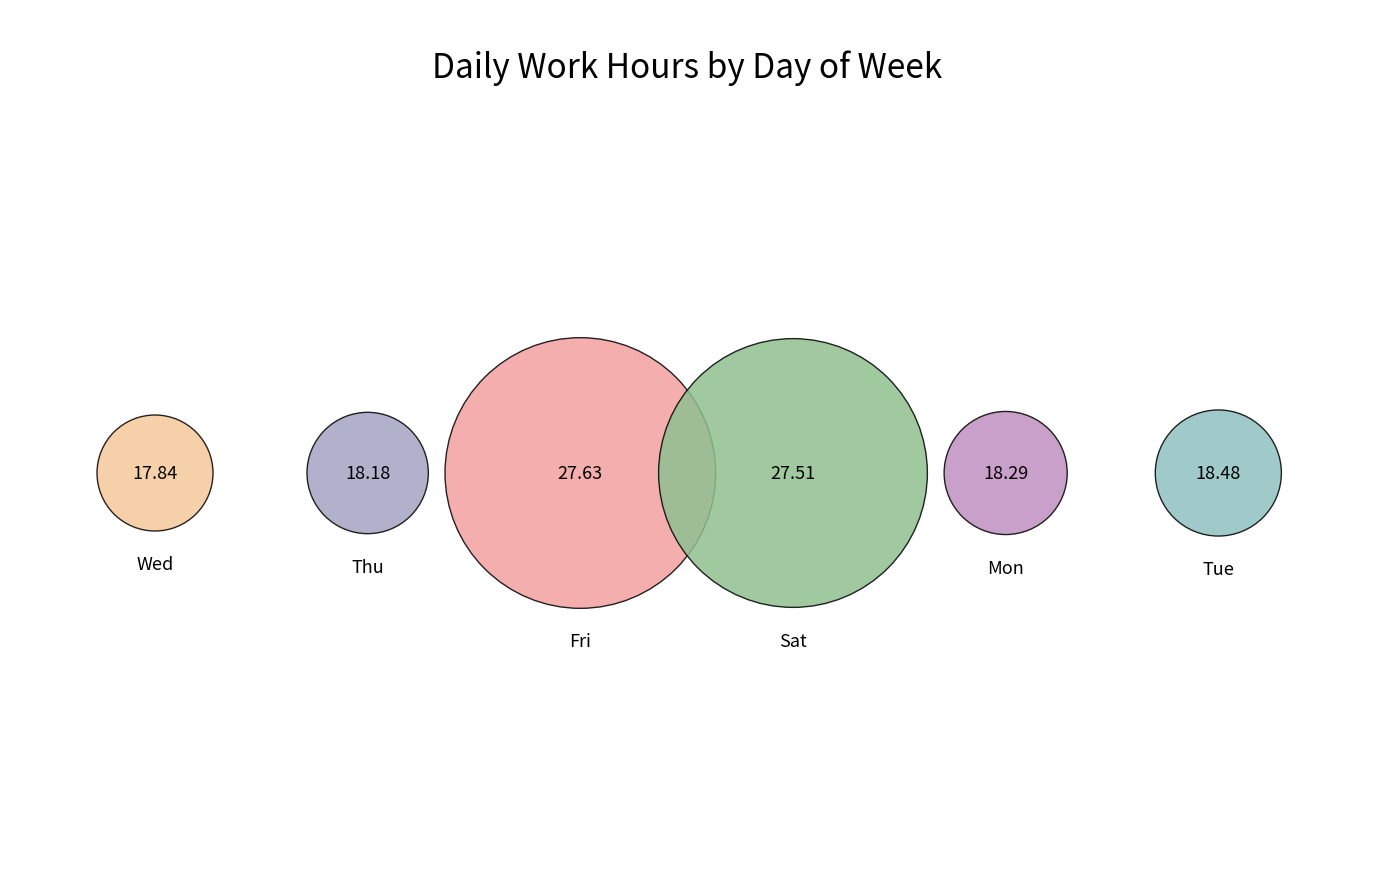

To the nearest percent, what is the average slice percentage?

17%